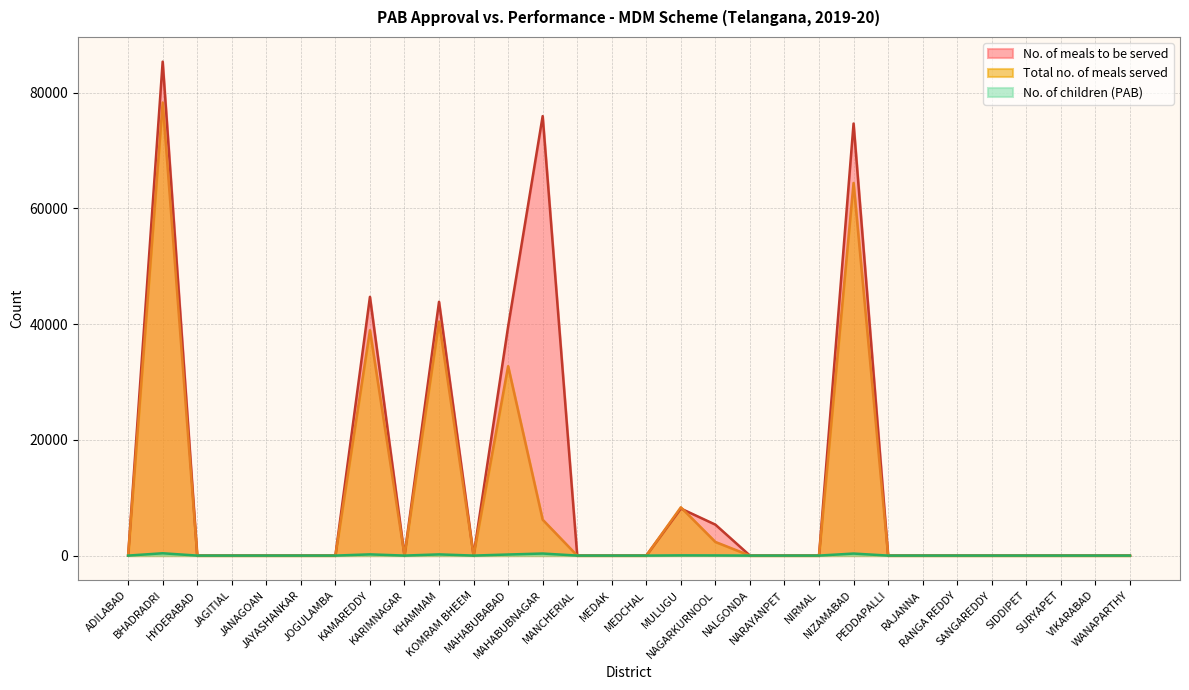

Between which two adjacent categories do Total no. of meals served and No. of meals to be served first intersect?

MULUGU and NAGARKURNOOL